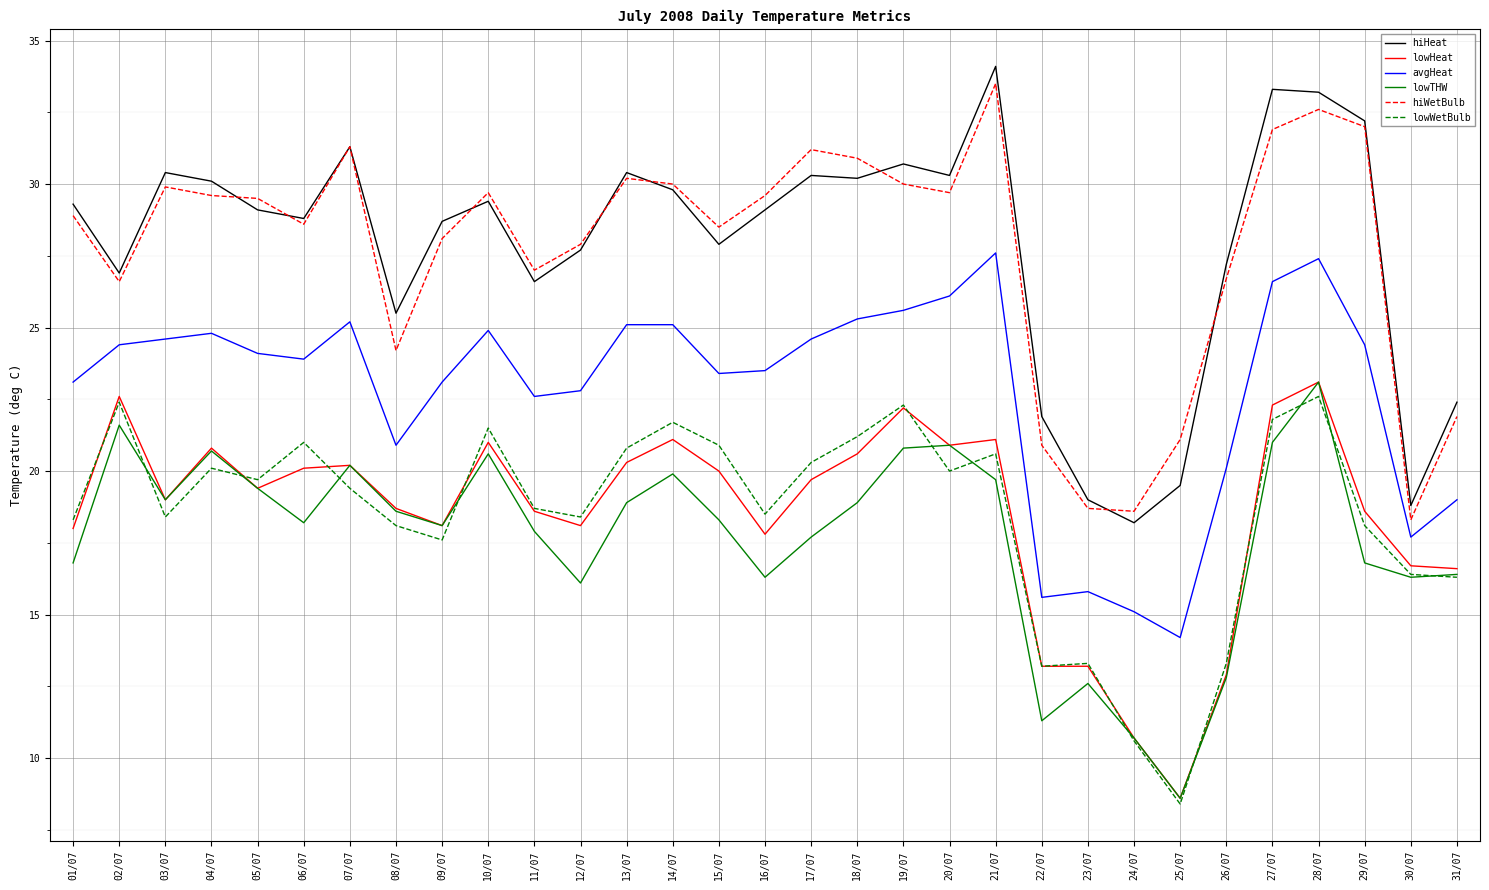

Where does the avgHeat series first go above 24?

02/07